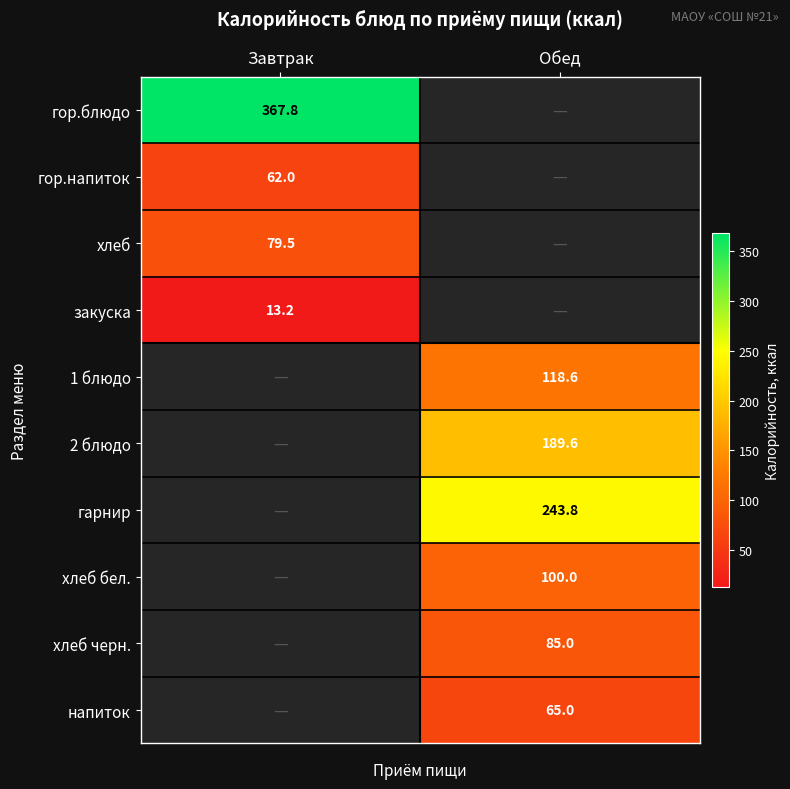

Is it true that хлеб черн. equals 59.3 at Обед?

False